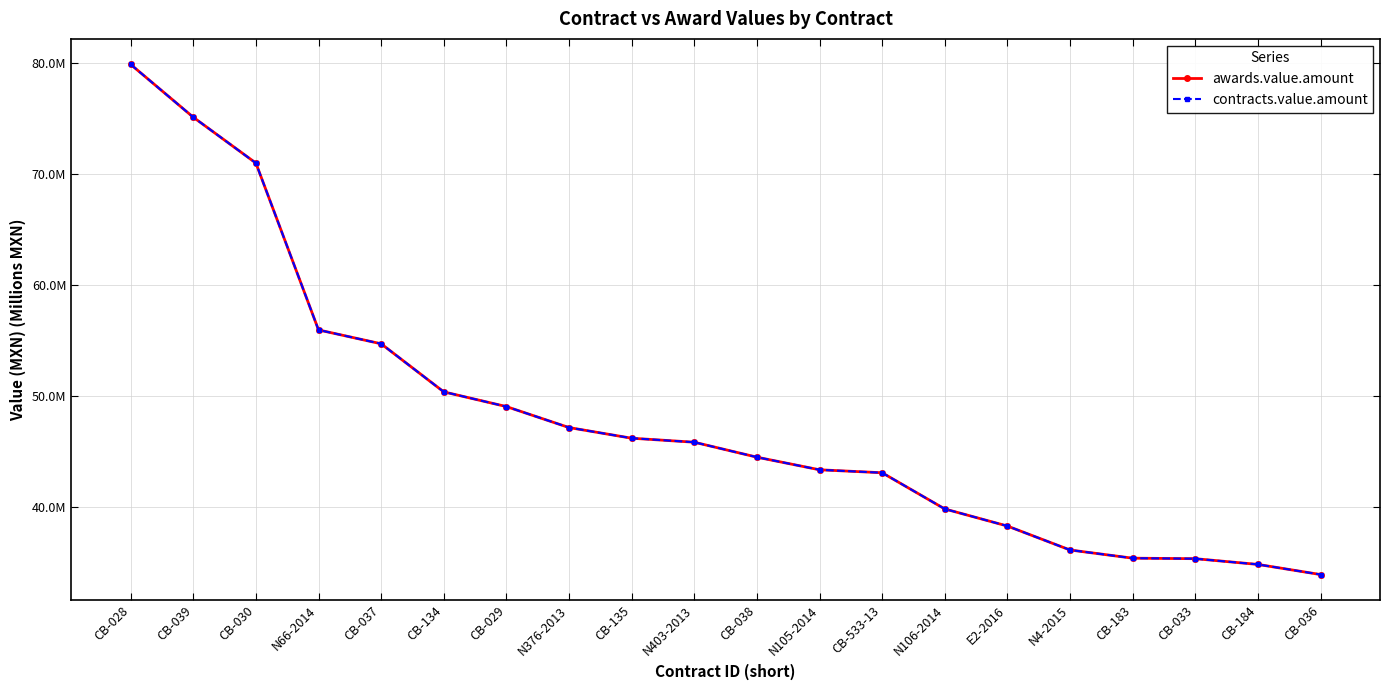

What value does the contracts.value.amount series have at CB-033?

35.4